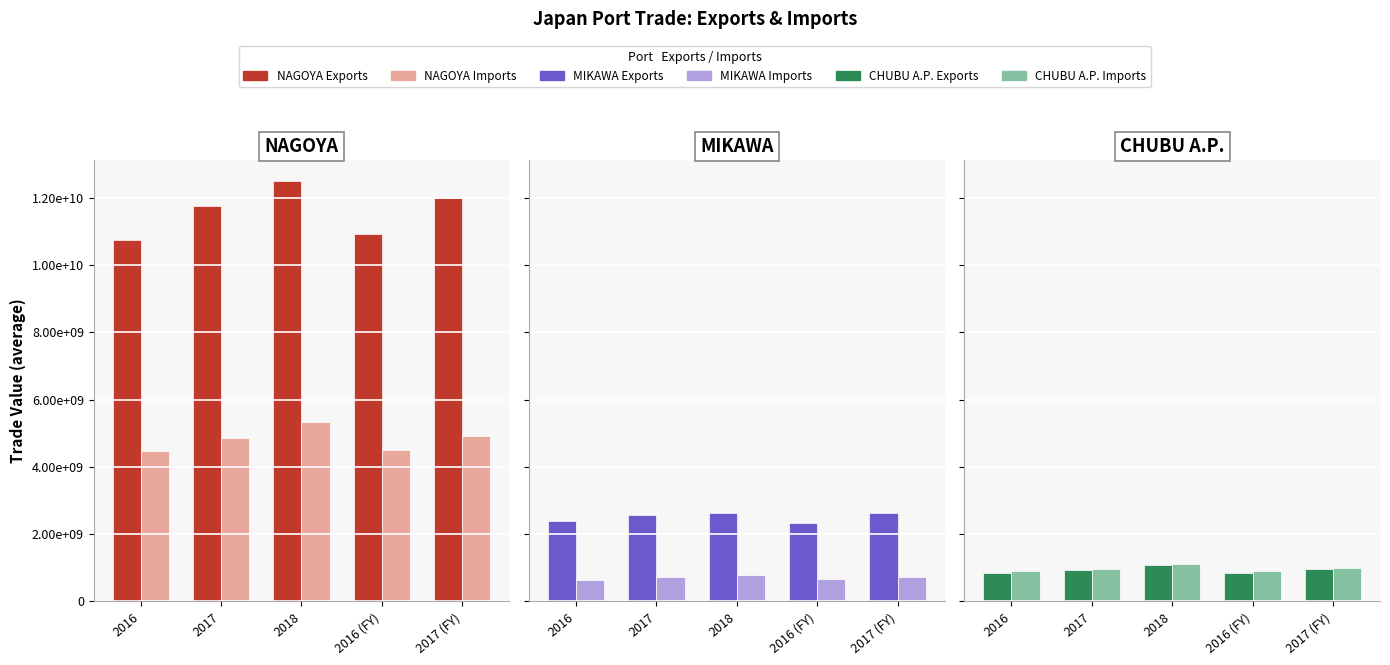

At 2018, list the series in order from largest to smallest.

NAGOYA Exports, NAGOYA Imports, MIKAWA Exports, CHUBU A.P. Imports, CHUBU A.P. Exports, MIKAWA Imports